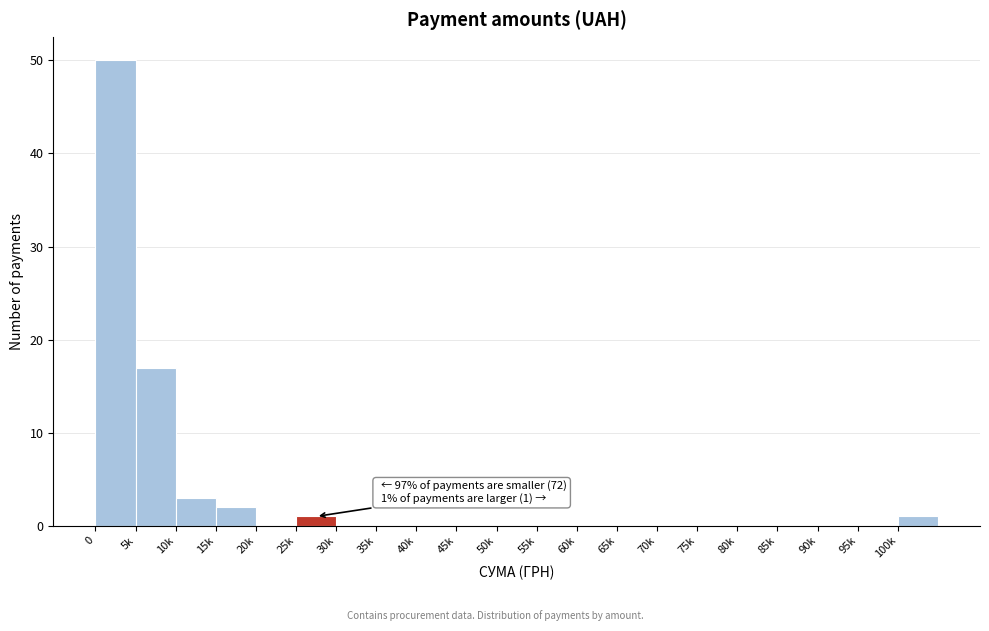

Reading left to right, extract all data points from this chart.

0=50	5k=17	10k=3	15k=2	20k=0	25k=1	30k=0	35k=0	40k=0	45k=0	50k=0	55k=0	60k=0	65k=0	70k=0	75k=0	80k=0	85k=0	90k=0	95k=0	100k=1